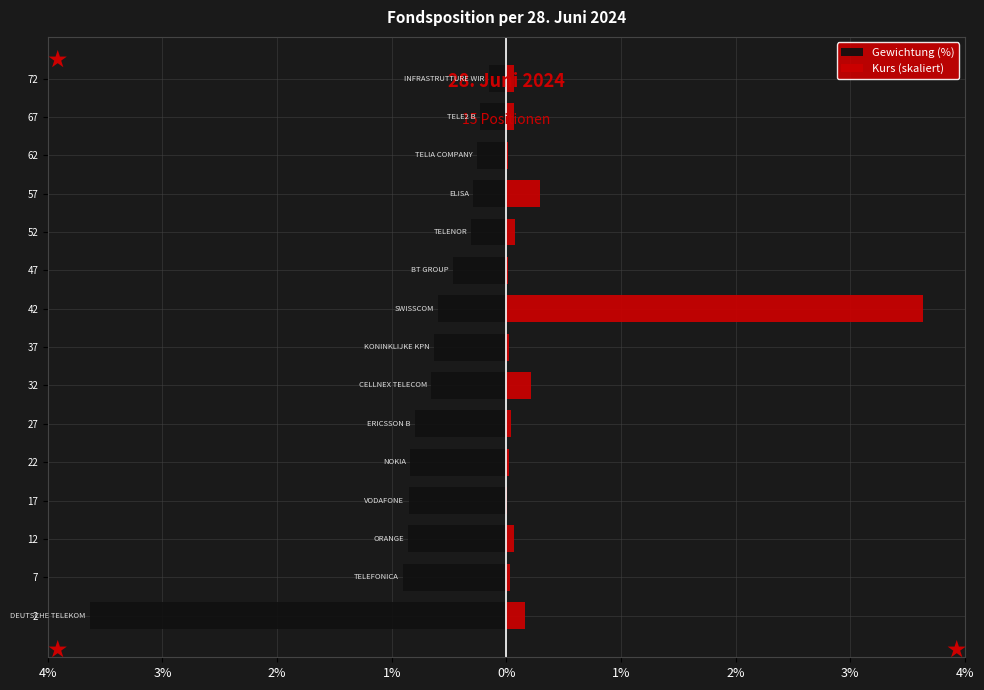

How many bars are there in total?

30